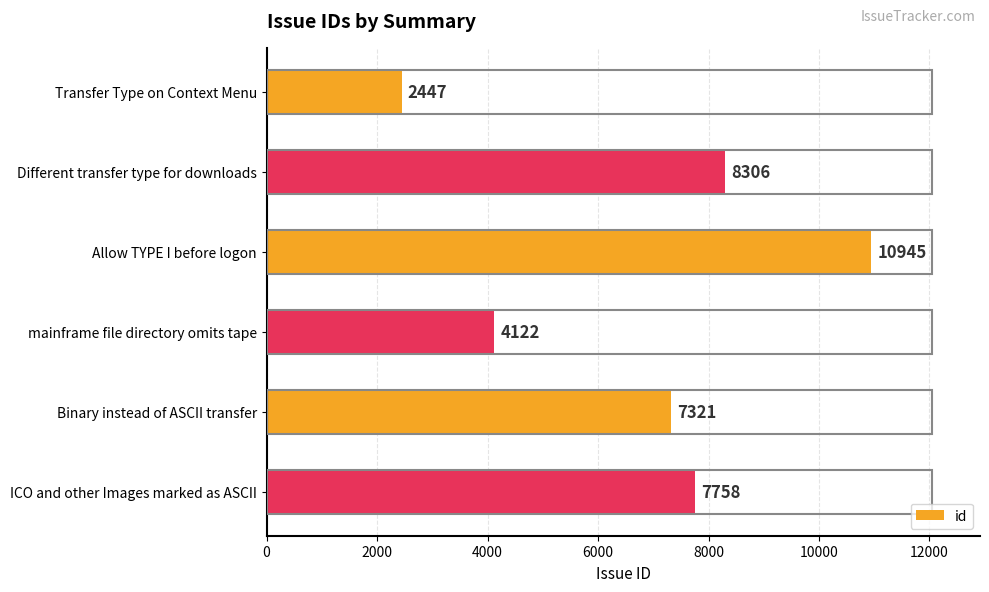

What is the maximum value shown in the chart?

10945